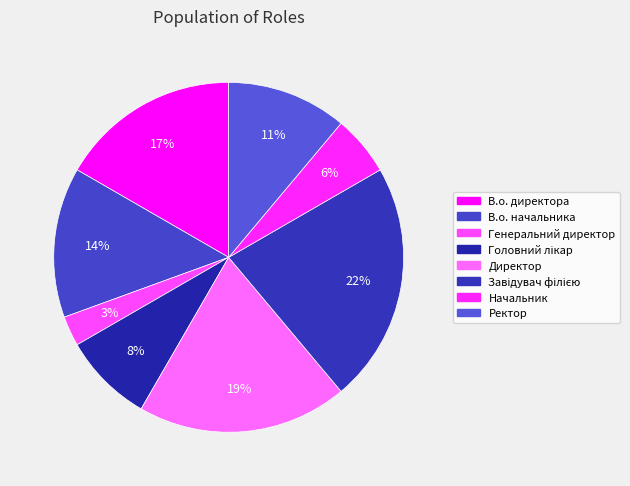

To the nearest percent, what is the average slice percentage?

12%